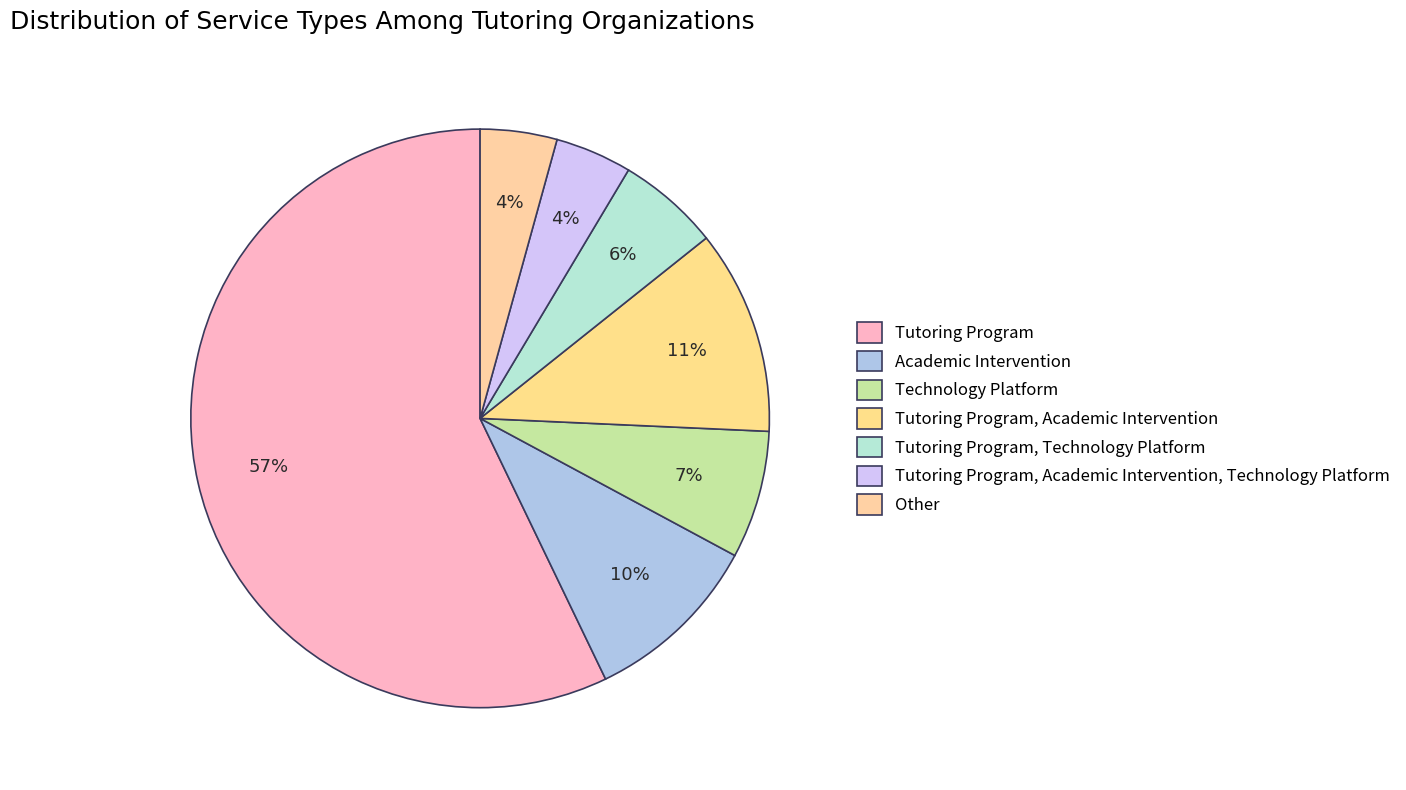

What portion of the pie excludes Tutoring Program, Academic Intervention?

88.6%